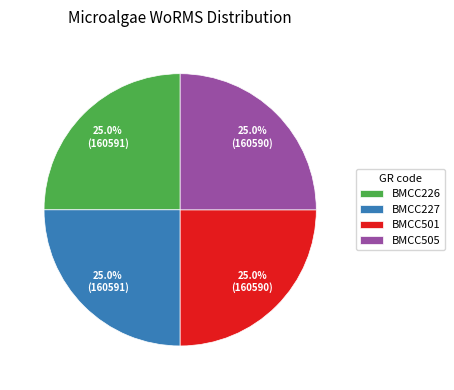

To the nearest percent, what is the combined percentage of BMCC227 and BMCC501?

50%